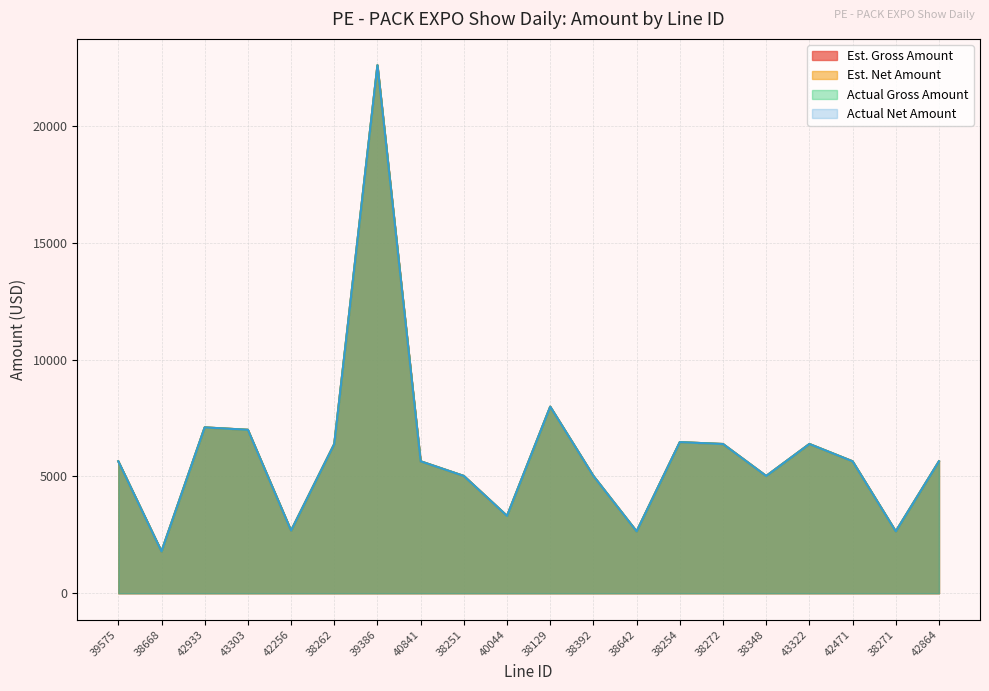

What is the label of the 1st point from the right?

42864